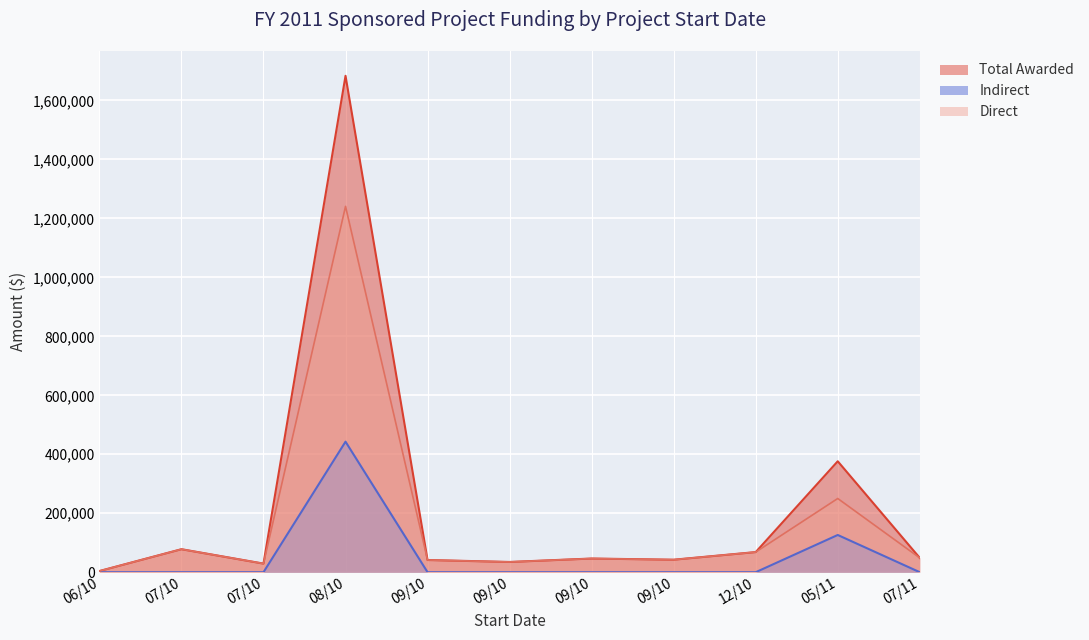

What is the difference between the maximum and second lowest values in the Indirect series?

442738